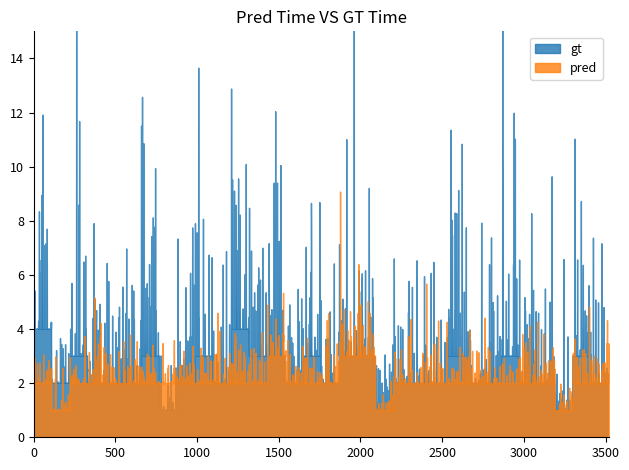

List the series in order of their peak value, highest first.

gt, pred